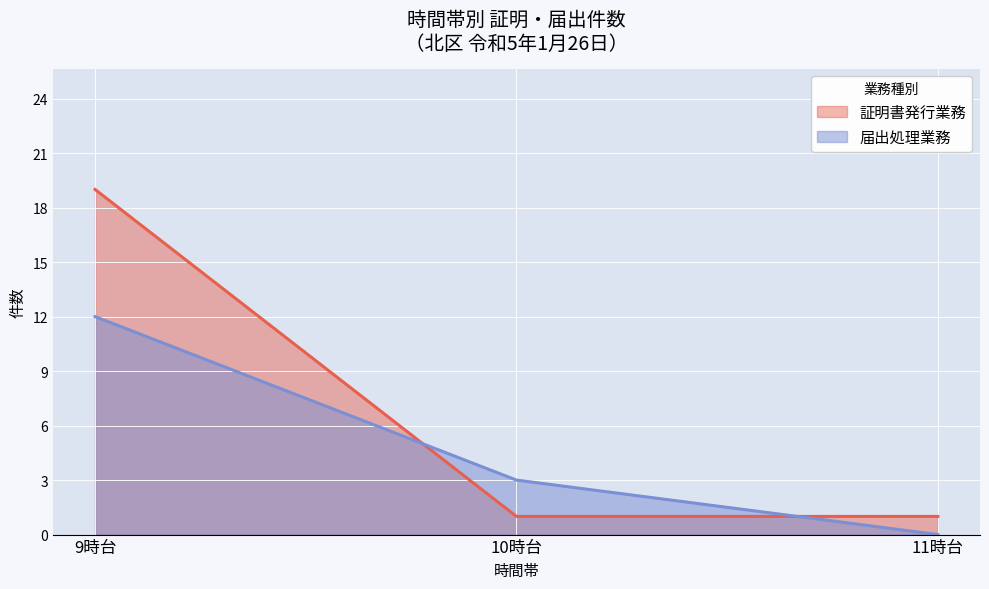

True or false: 届出処理業務（小計） has more than 1 interior local peaks.

False